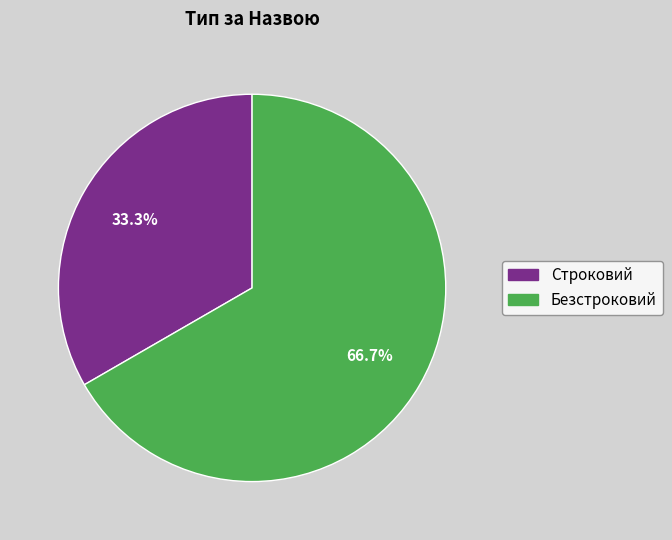

To the nearest percent, what percentage of the pie is Безстроковий?

67%